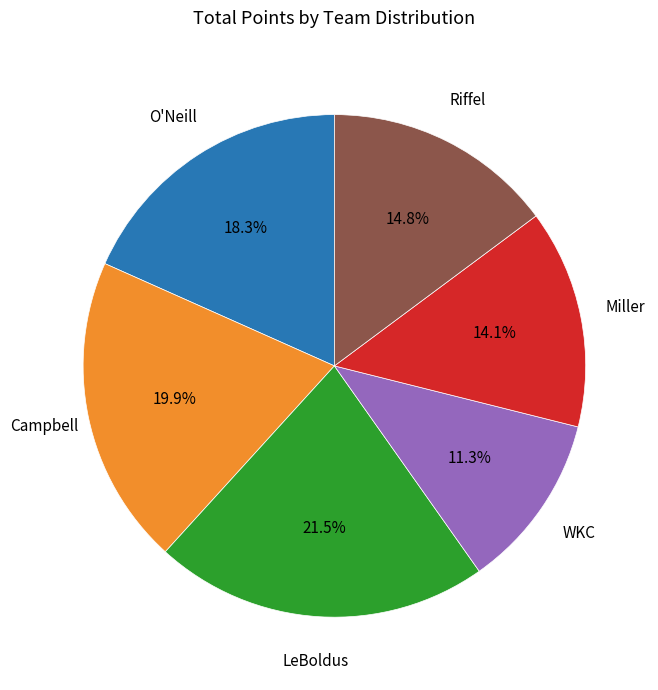

Approximately how many times larger is the value at Miller compared to LeBoldus?

0.7